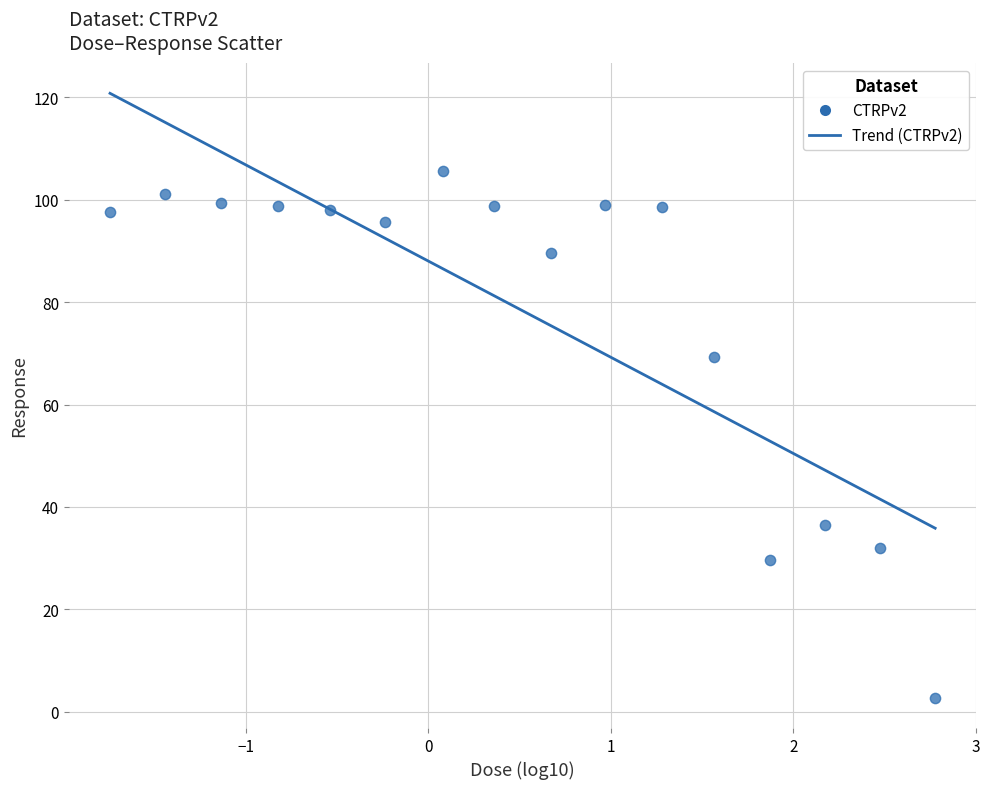

What is the range of Y values (max minus min)?

102.7